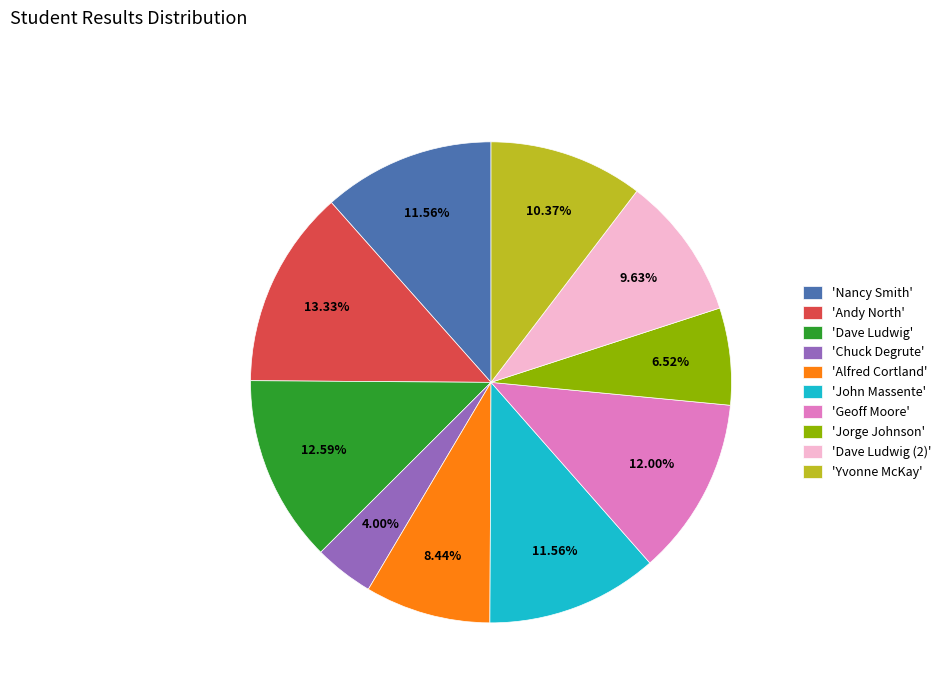

Which slice is the smallest?

'Chuck Degrute'